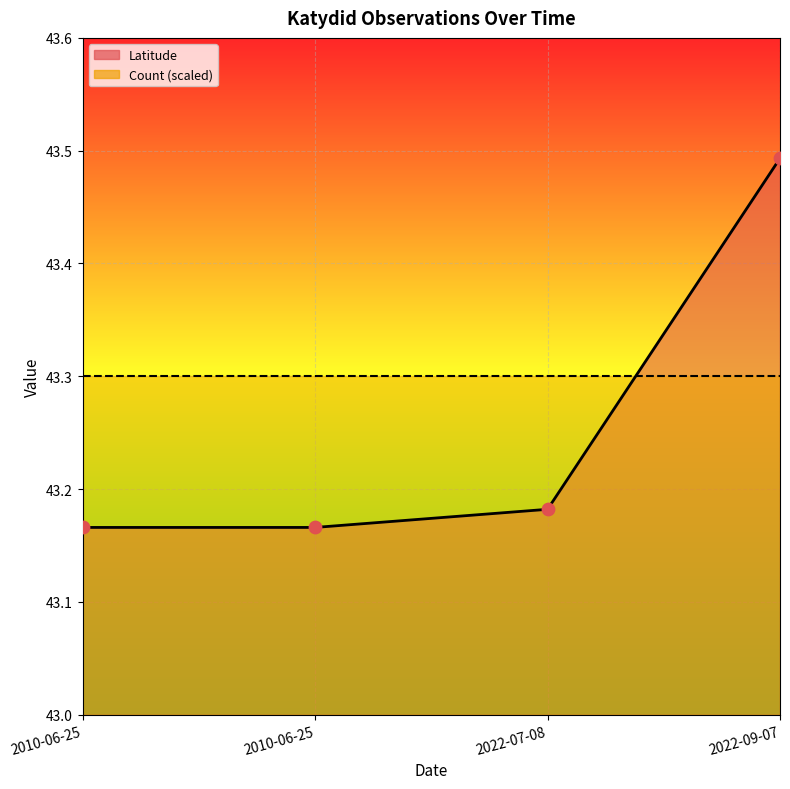

Which series contains the highest Y value?

Latitude (line)